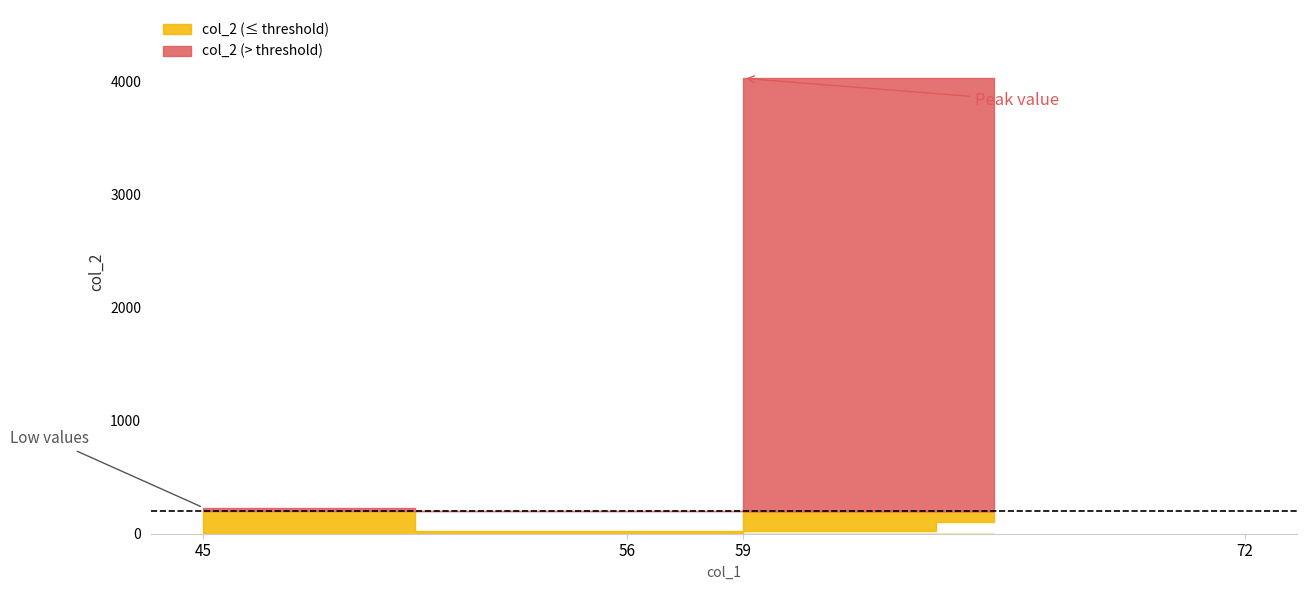

Does the chart display data point markers on the line(s)?

No